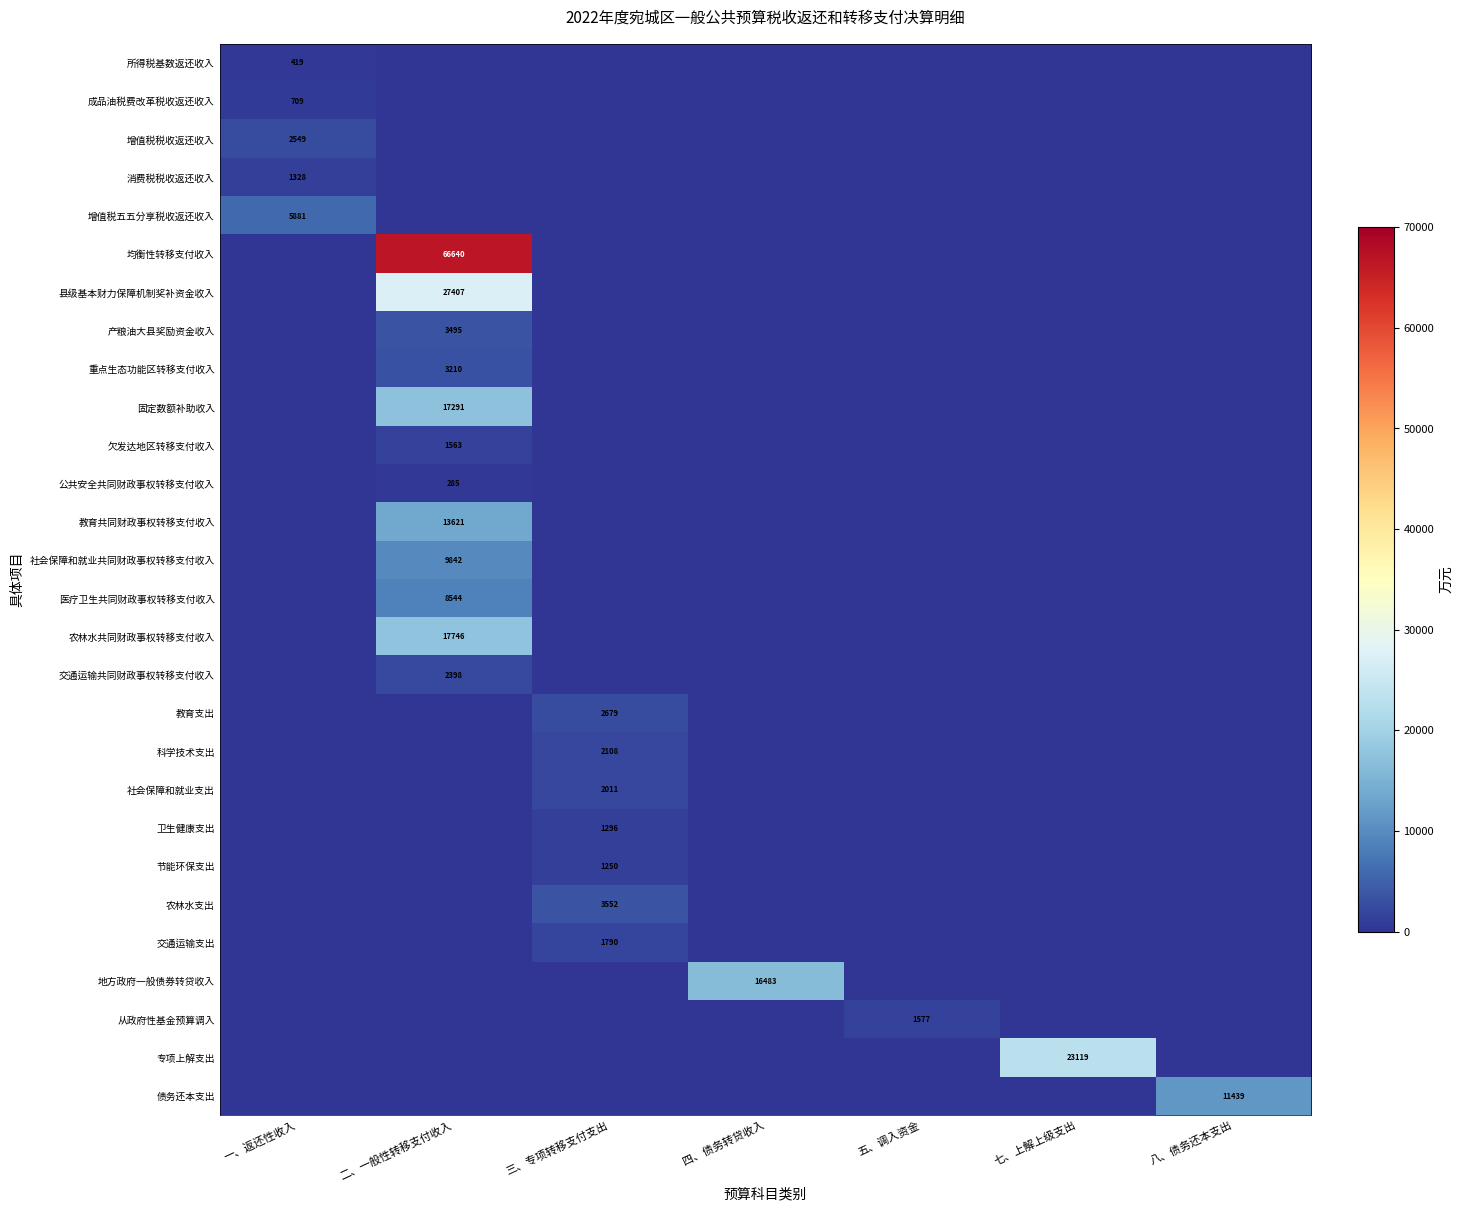

Is the value of 公共安全共同财政事权转移支付收入 at 二、一般性转移支付收入 greater than the value of 均衡性转移支付收入 at 二、一般性转移支付收入?

No